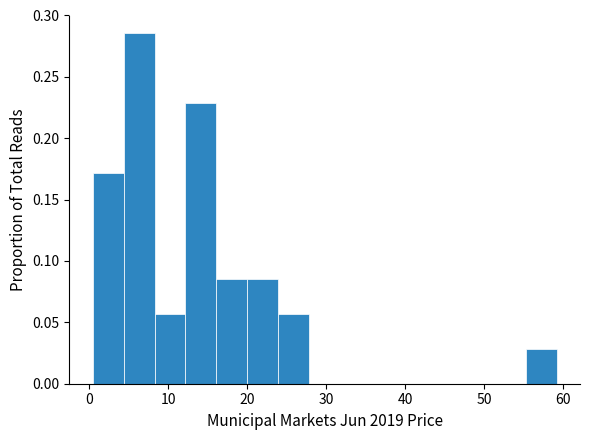

Around what value on the x-axis is the tallest bar? Give the approximate position of its centre, as read against the axis.

6